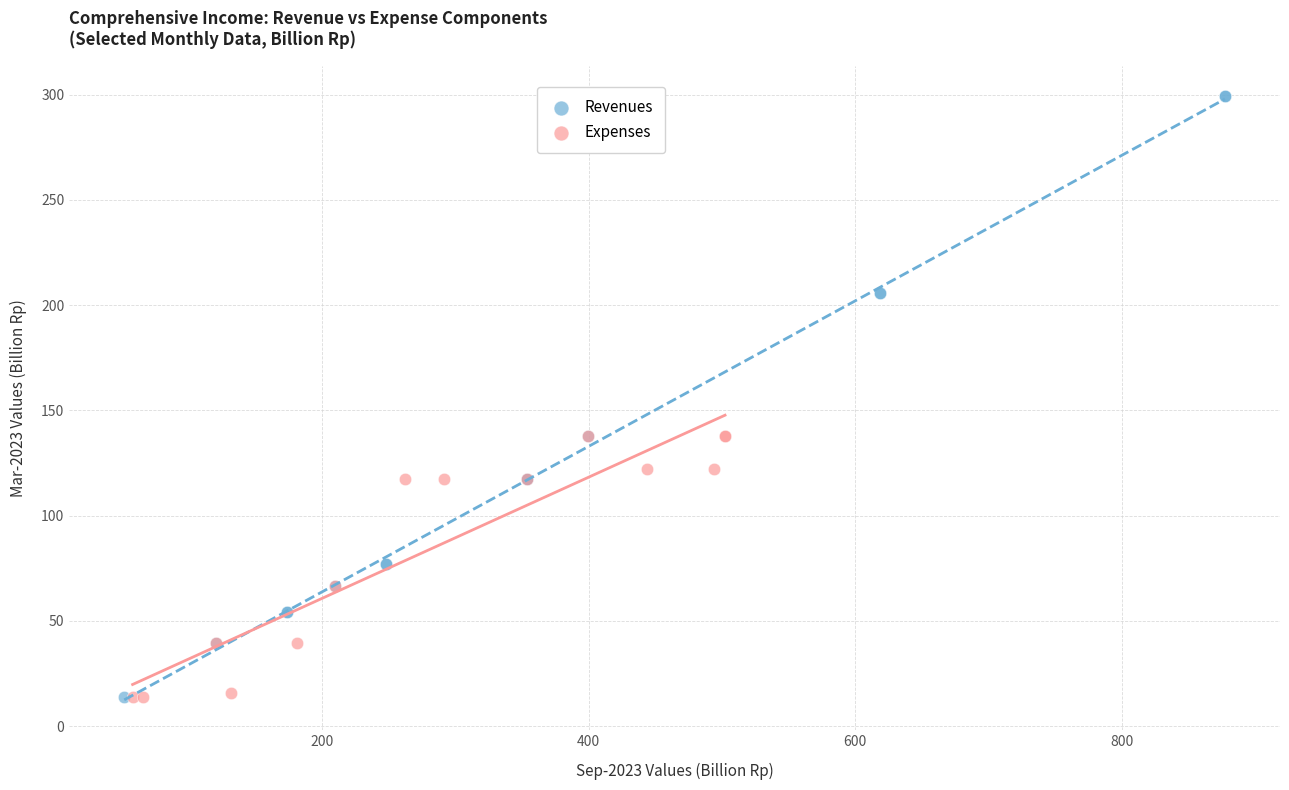

Which series reaches the maximum Y coordinate?

Revenues